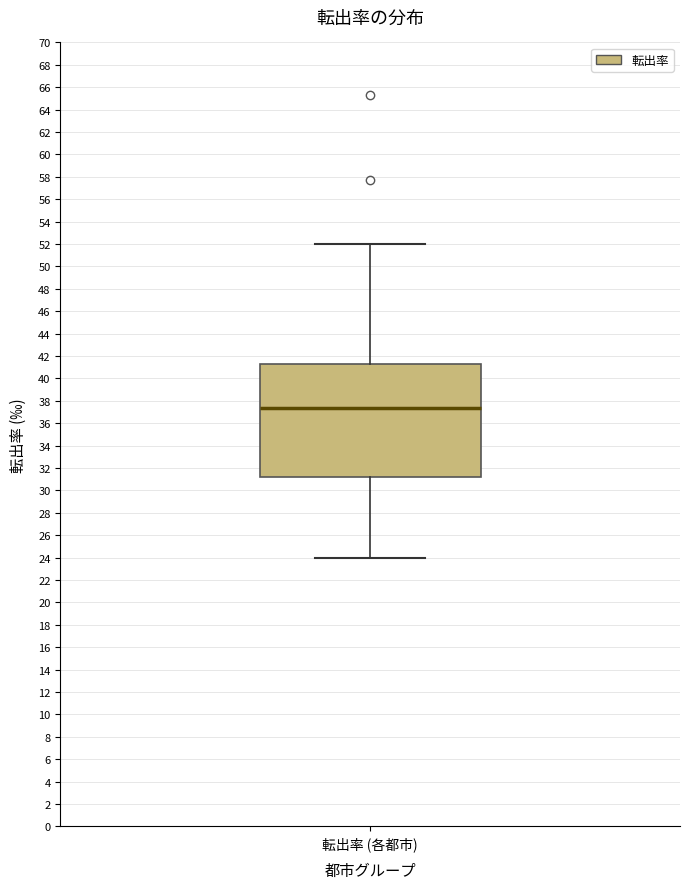

Read this box plot against the y-axis: the position of the median line, the range covered by the box, and the ends of both whiskers. The values are not printed on the chart, so give them approximately, as read against the axis.

median 37.4, box 31.2 to 41.4, whiskers 24.0 to 52.0